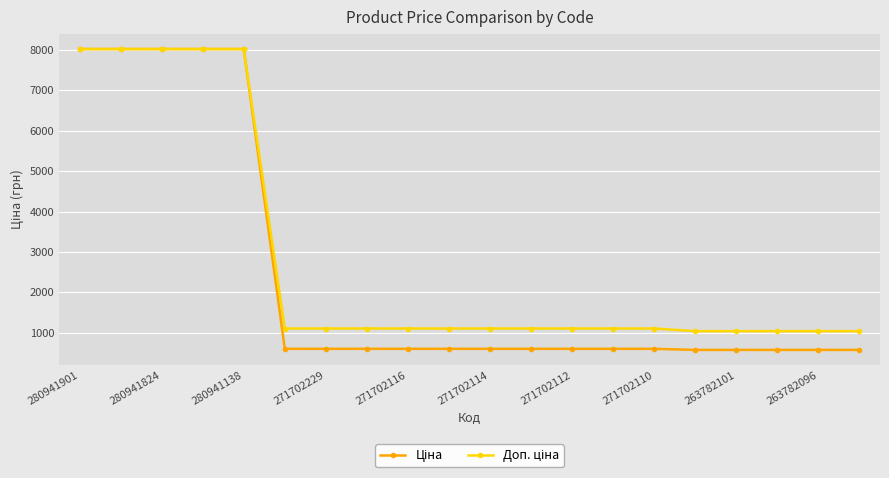

At how many categories does at least one series exceed 4262?

5